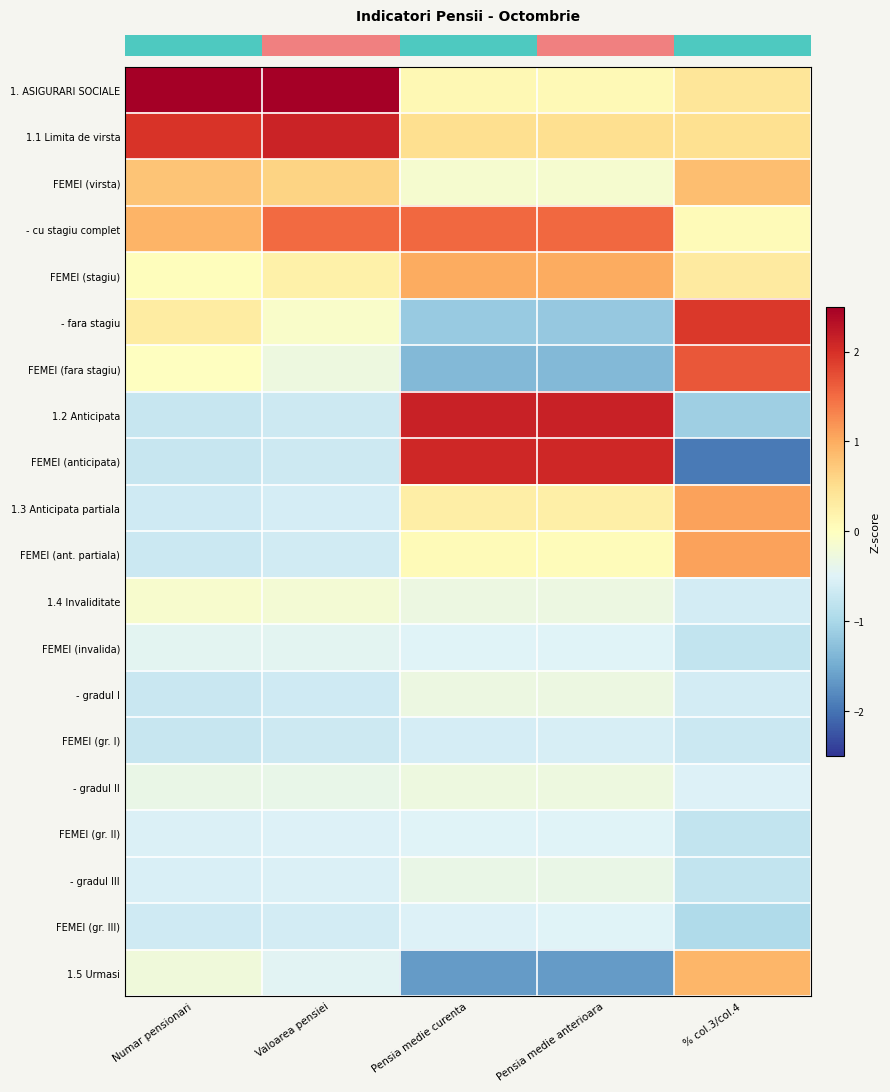

How many data points does each series have?

5